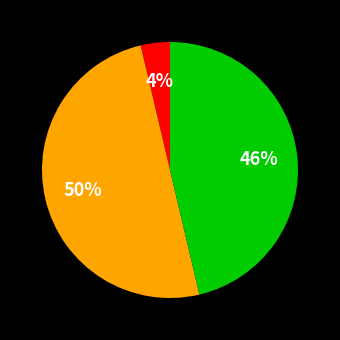

How many slices are in this pie chart?

3